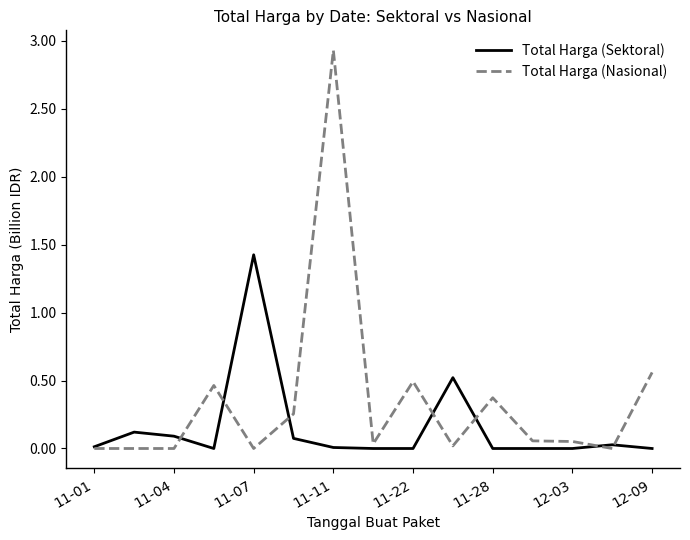

What is the maximum value for Total Harga (Nasional)?

2.9